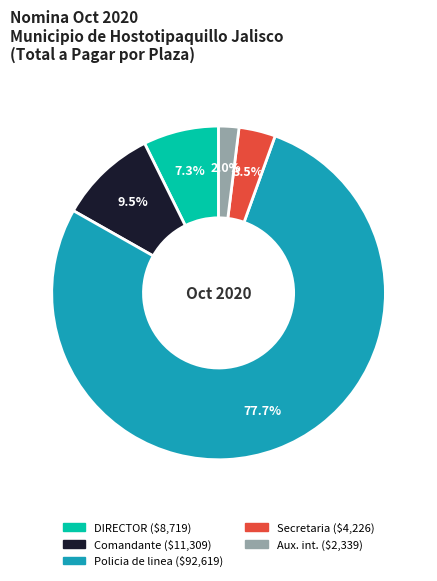

Does any single category account for the majority?

Yes